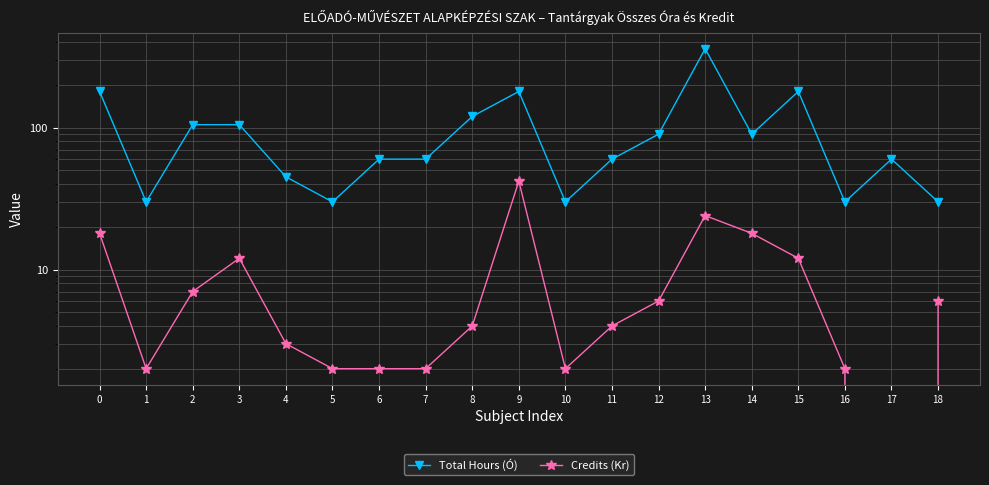

Is it true that Total Hours (Ó) equals 80 at 11?

False